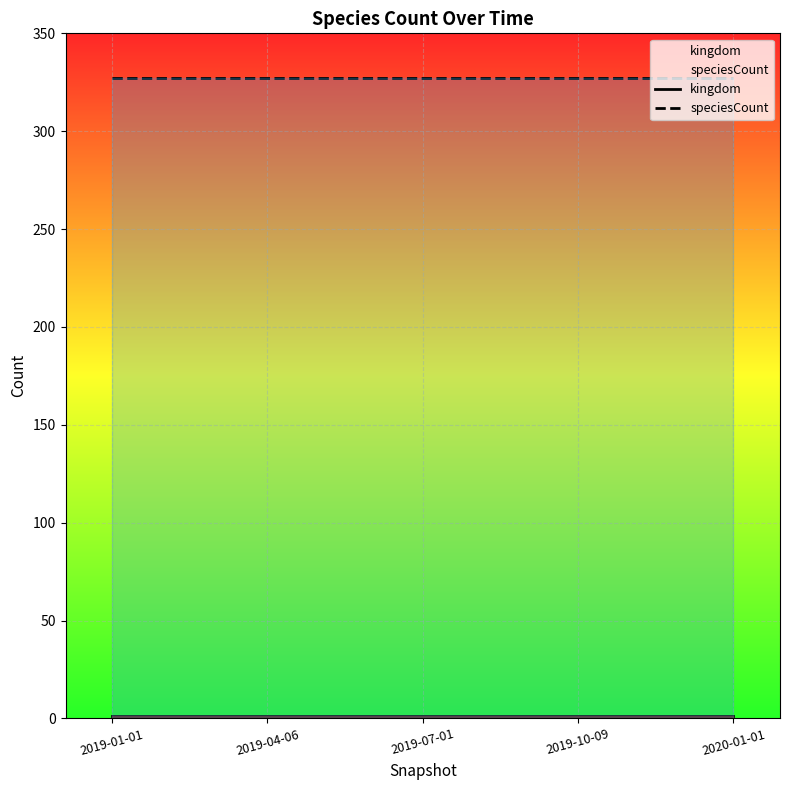

Reading left to right, list all the values displayed in this chart.

kingdom: 1	1	1	1	1
speciesCount: 327	327	327	327	327